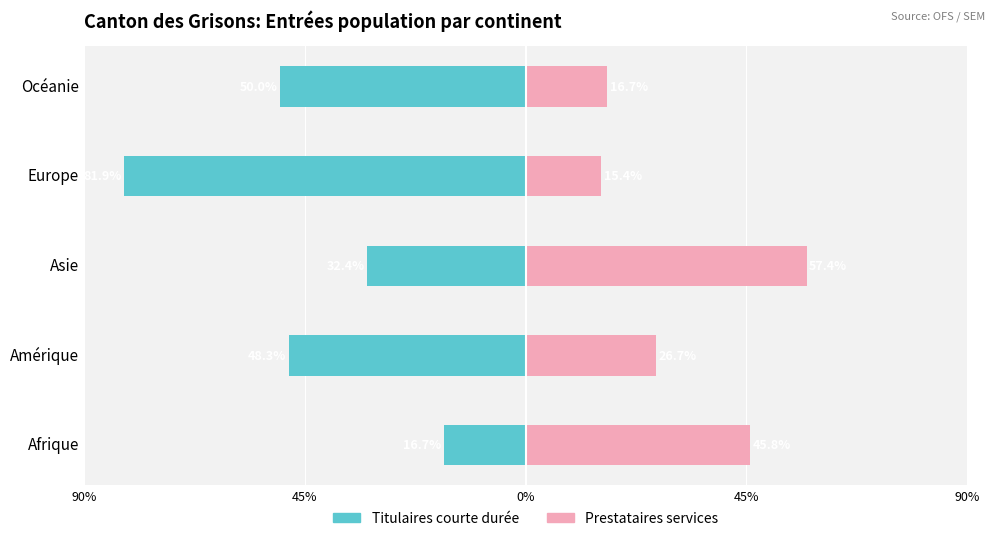

At how many categories does at least one series exceed -54?

5